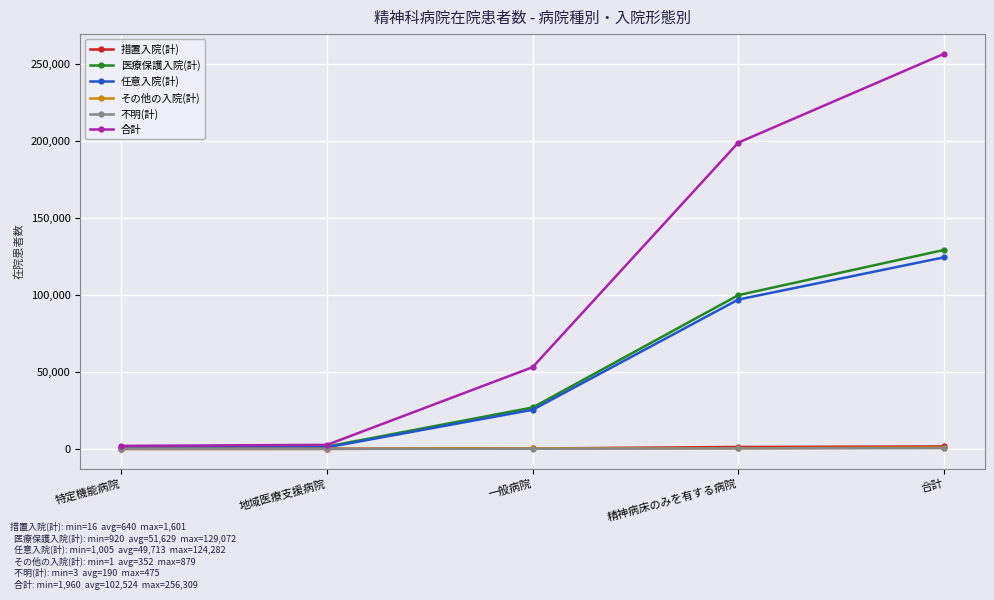

At which label is 合計 closest to 129134?

精神病床のみを有する病院